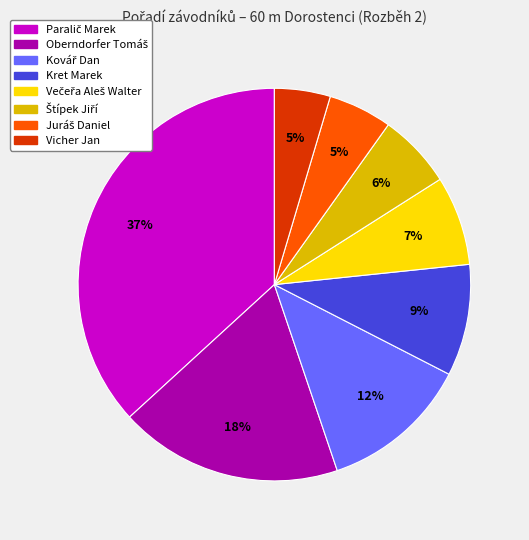

Does any single category account for the majority?

No